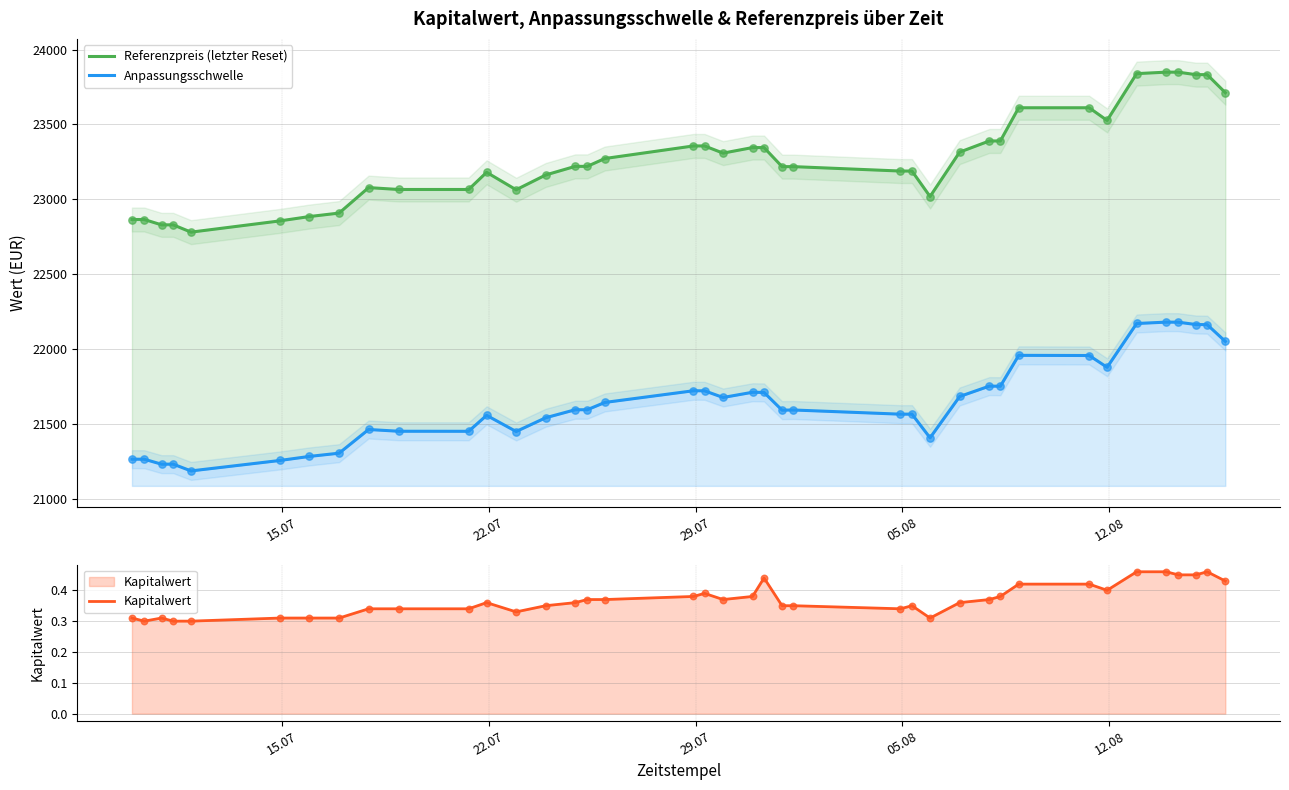

Which series has the widest spread of Y values?

Referenzpreis (letzter Reset)